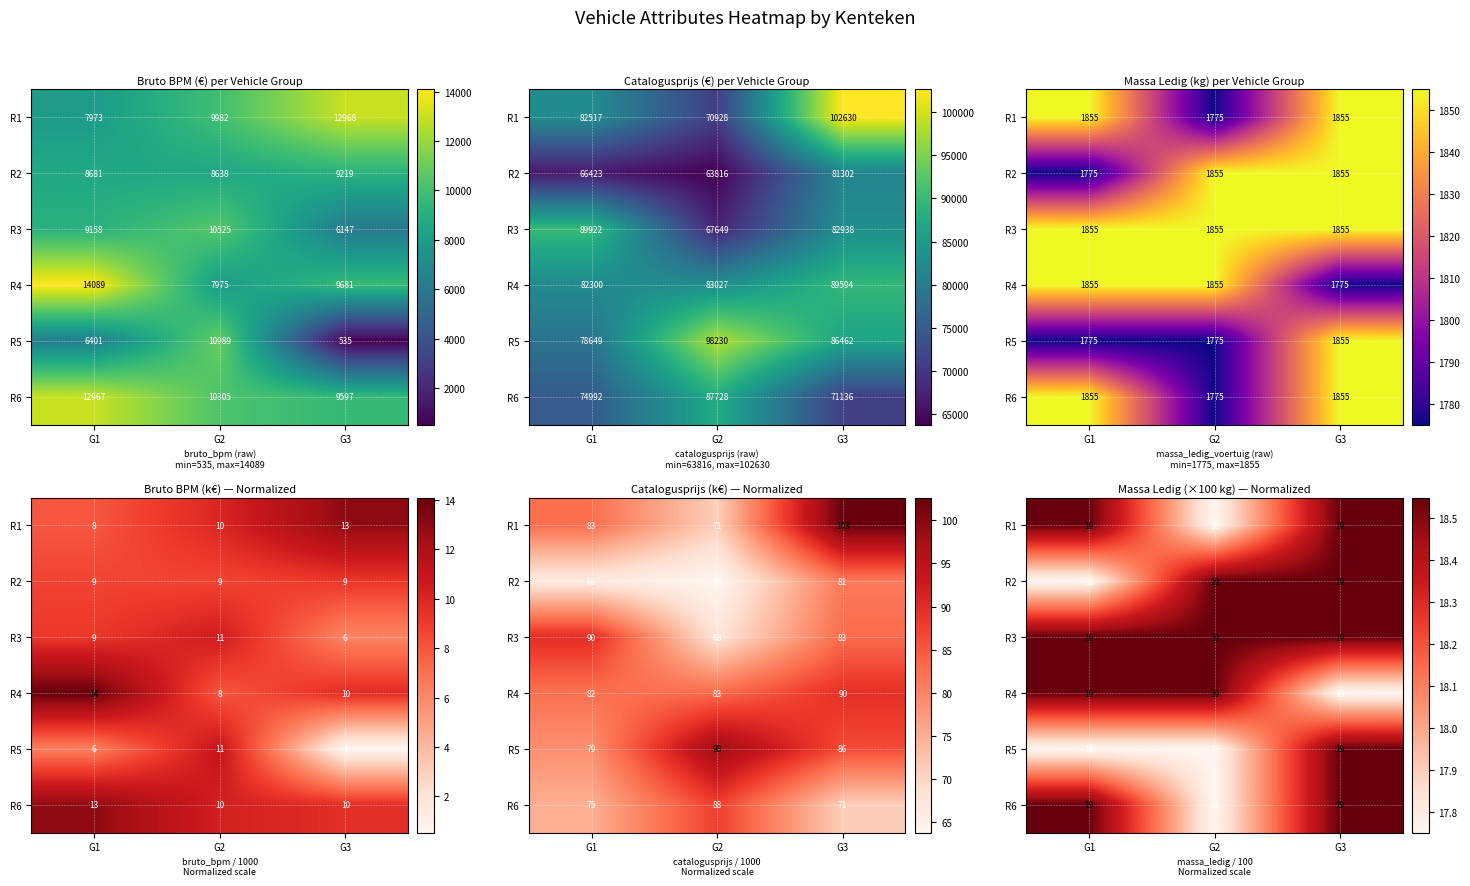

How many categories are shown in the chart?

3